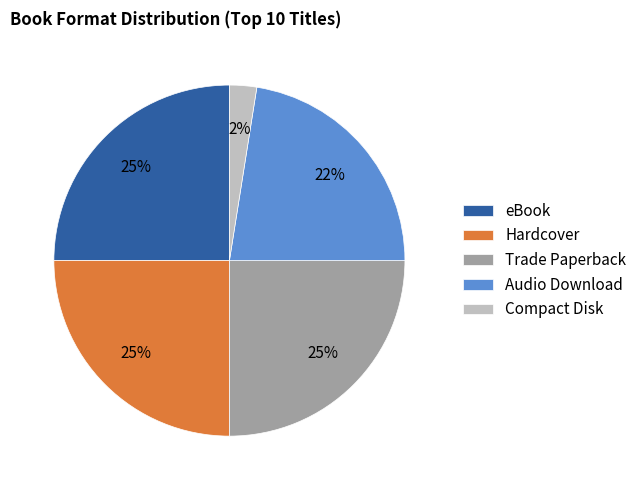

Combined, do Audio Download and eBook account for over 50%?

No